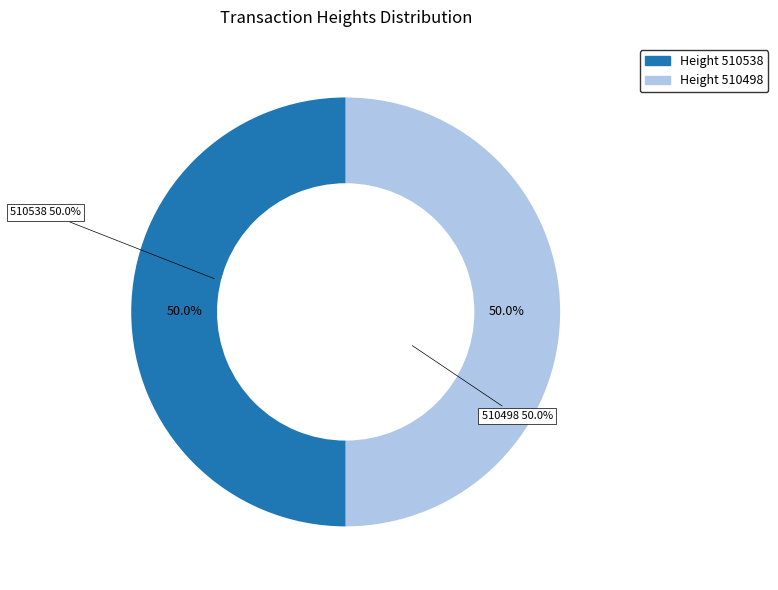

To the nearest percent, what is the average slice percentage?

50%